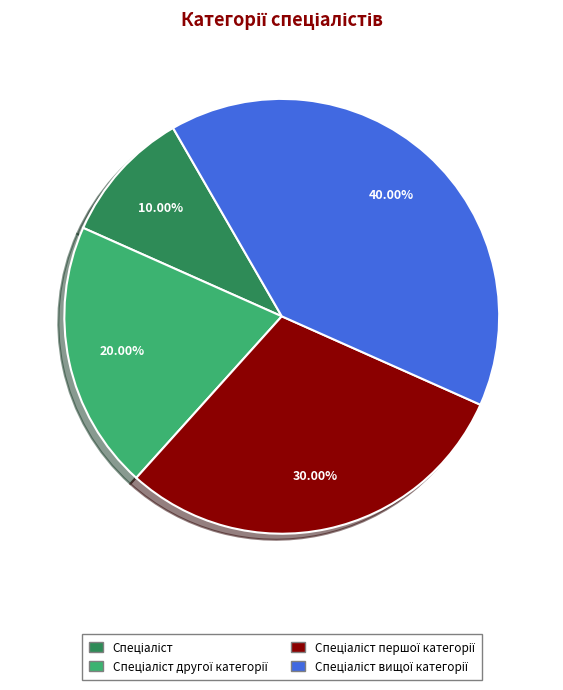

Is there a majority slice in this chart?

No